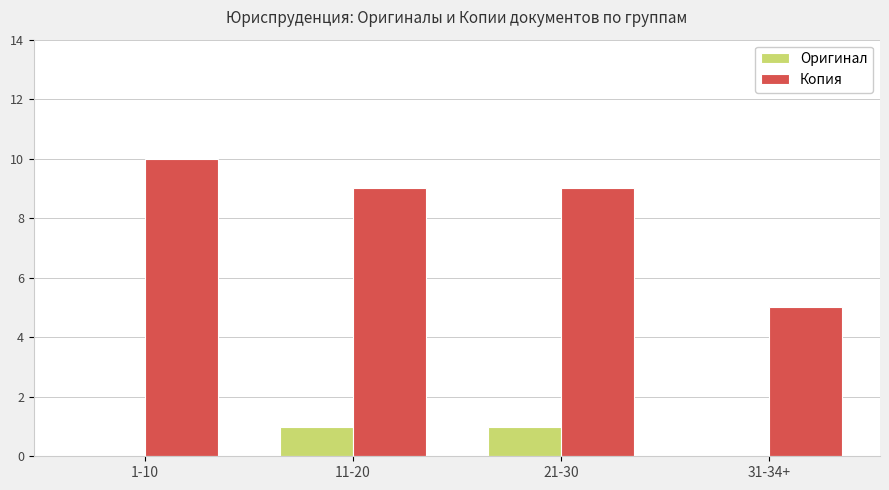

What is the greatest value displayed?

10